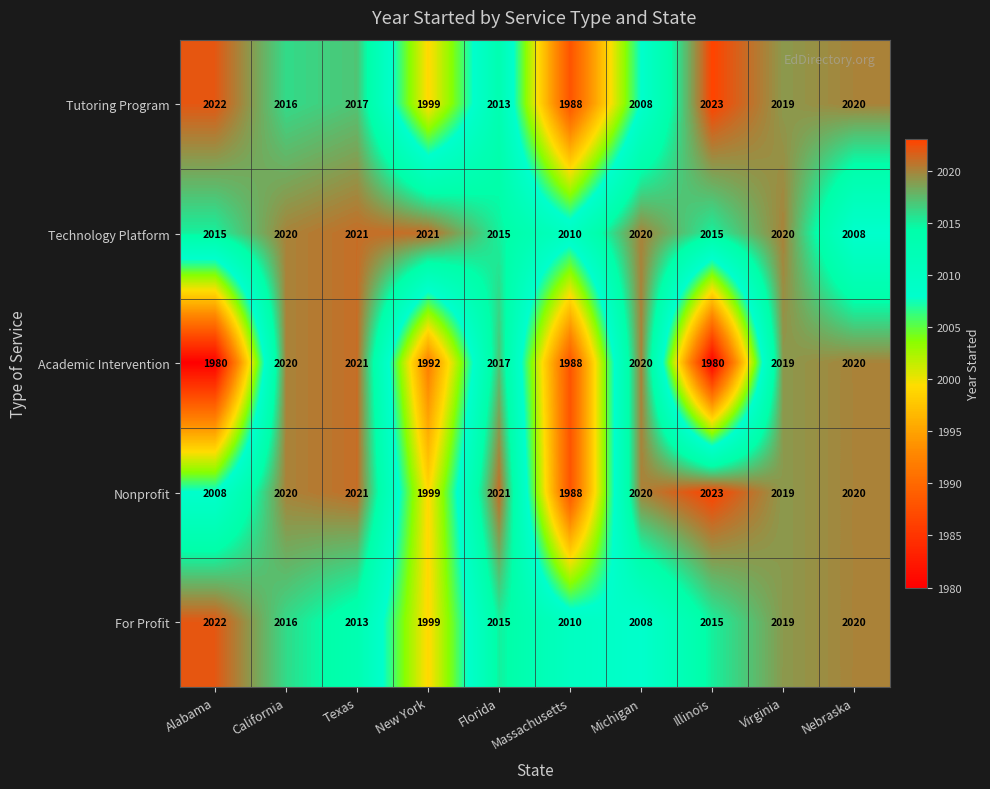

Between California and Florida, which series saw the biggest shift?

Technology Platform